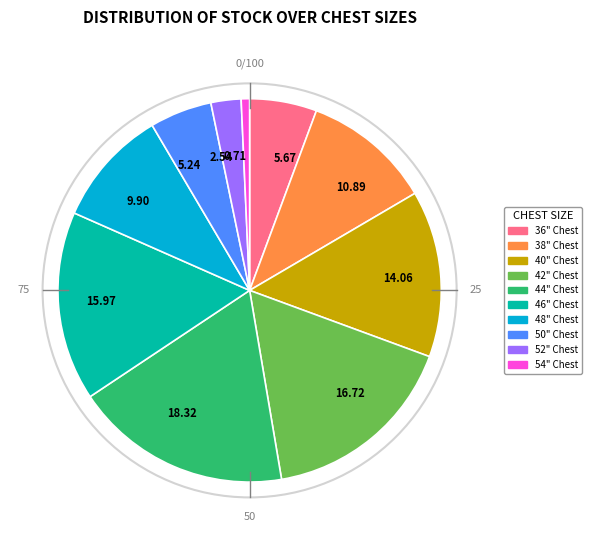

What is the smallest slice in the pie chart?

54" Chest